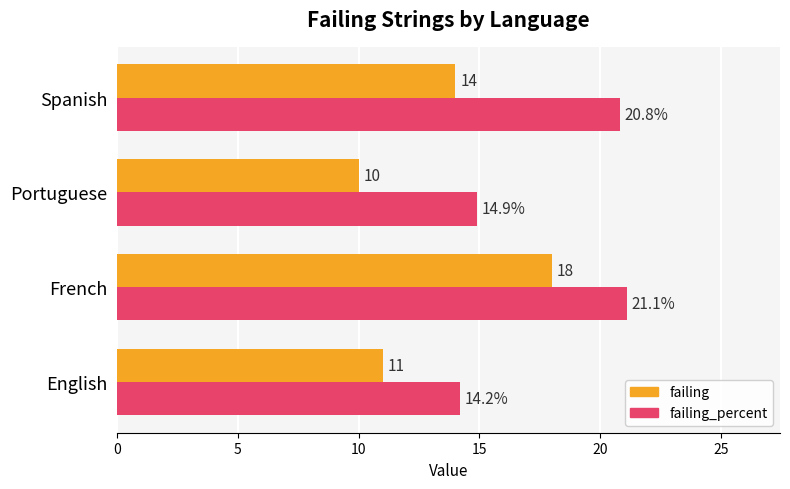

Which series has the widest spread of values?

failing